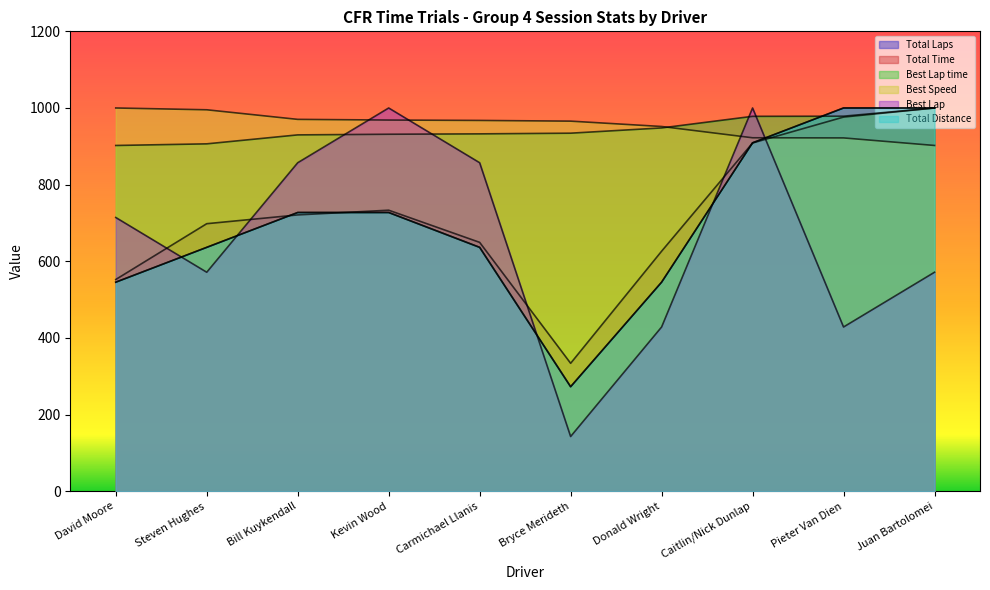

Does the chart have visible grid lines?

No